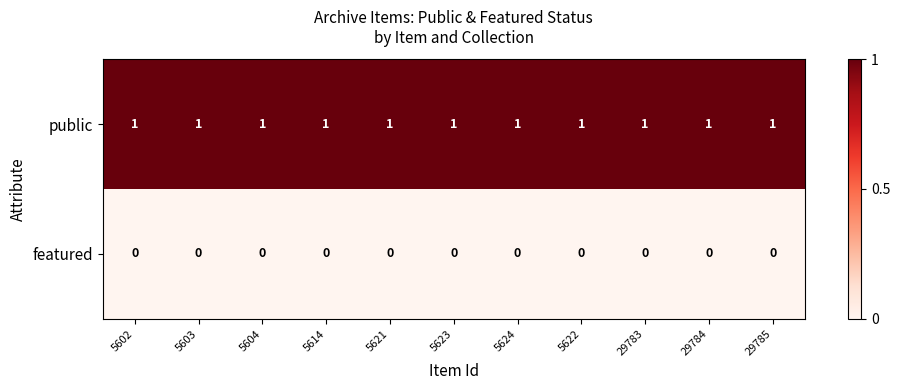

The featured series shows 0 at 29783. True or false?

True